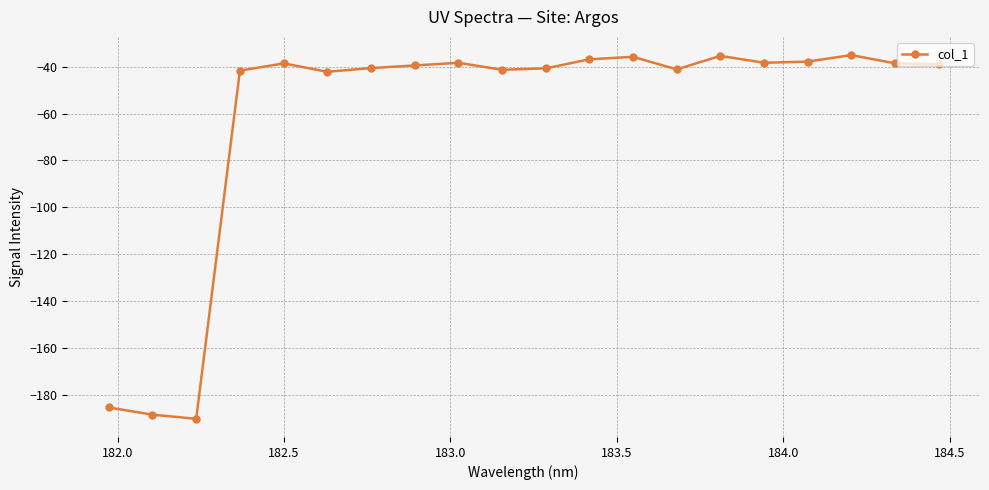

What is the sum of all values?

-1224.4